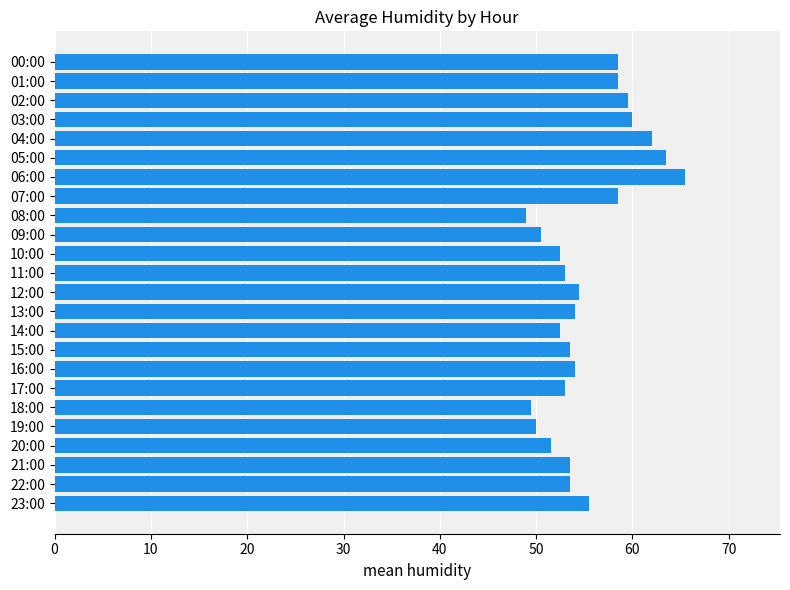

Does the chart contain stacked bars?

No